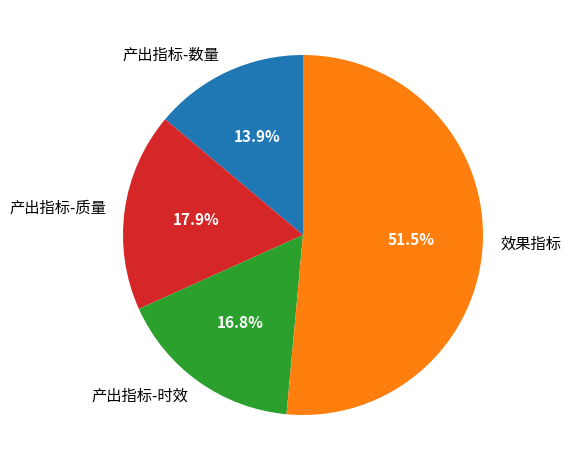

Which category has the biggest portion of the pie?

效果指标